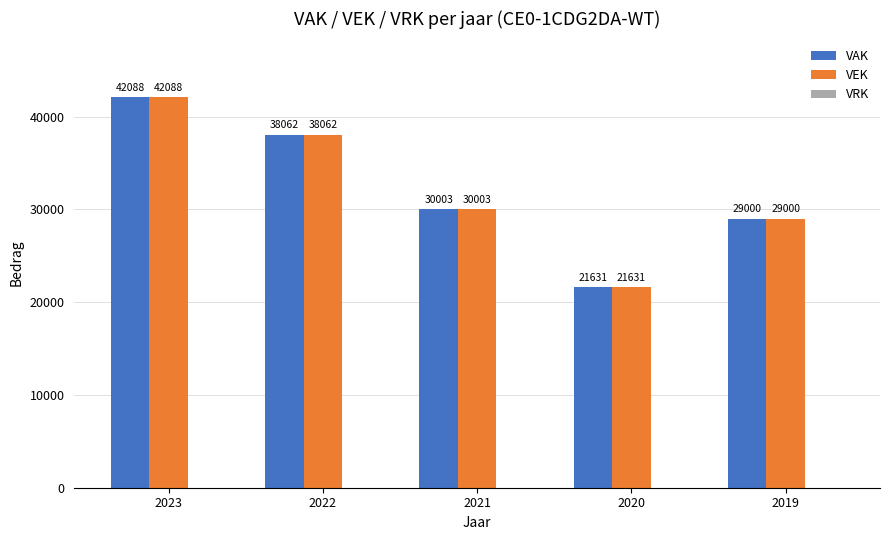

What is the difference between the second highest and second lowest values in the VEK series?

9062